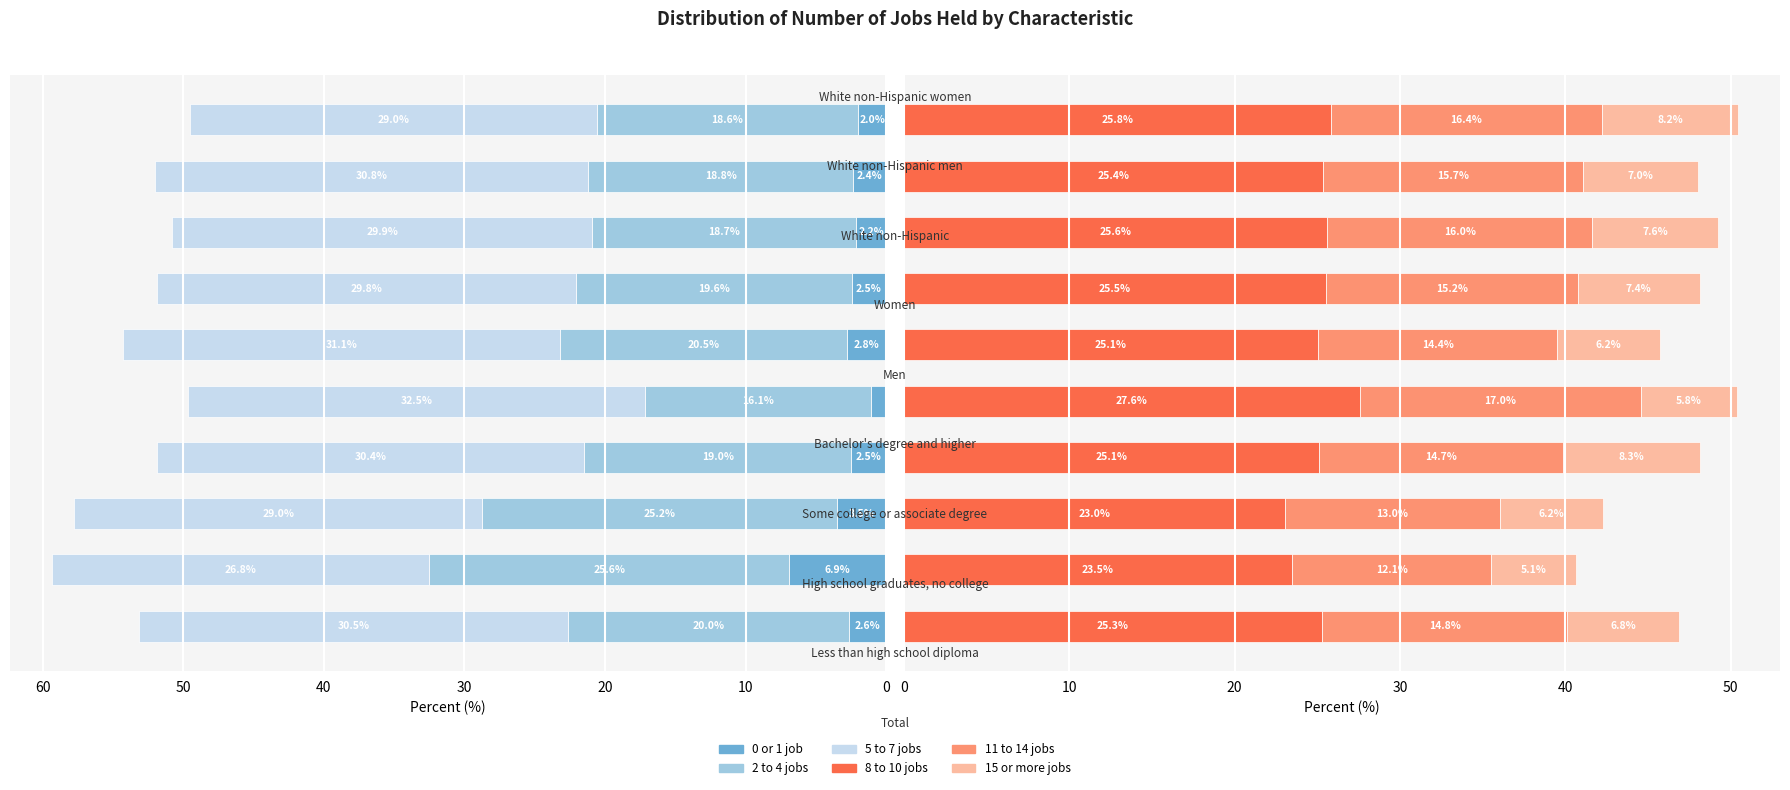

Rank the series by their maximum value, from highest to lowest.

5 to 7 jobs, 8 to 10 jobs, 2 to 4 jobs, 11 to 14 jobs, 15 or more jobs, 0 or 1 job